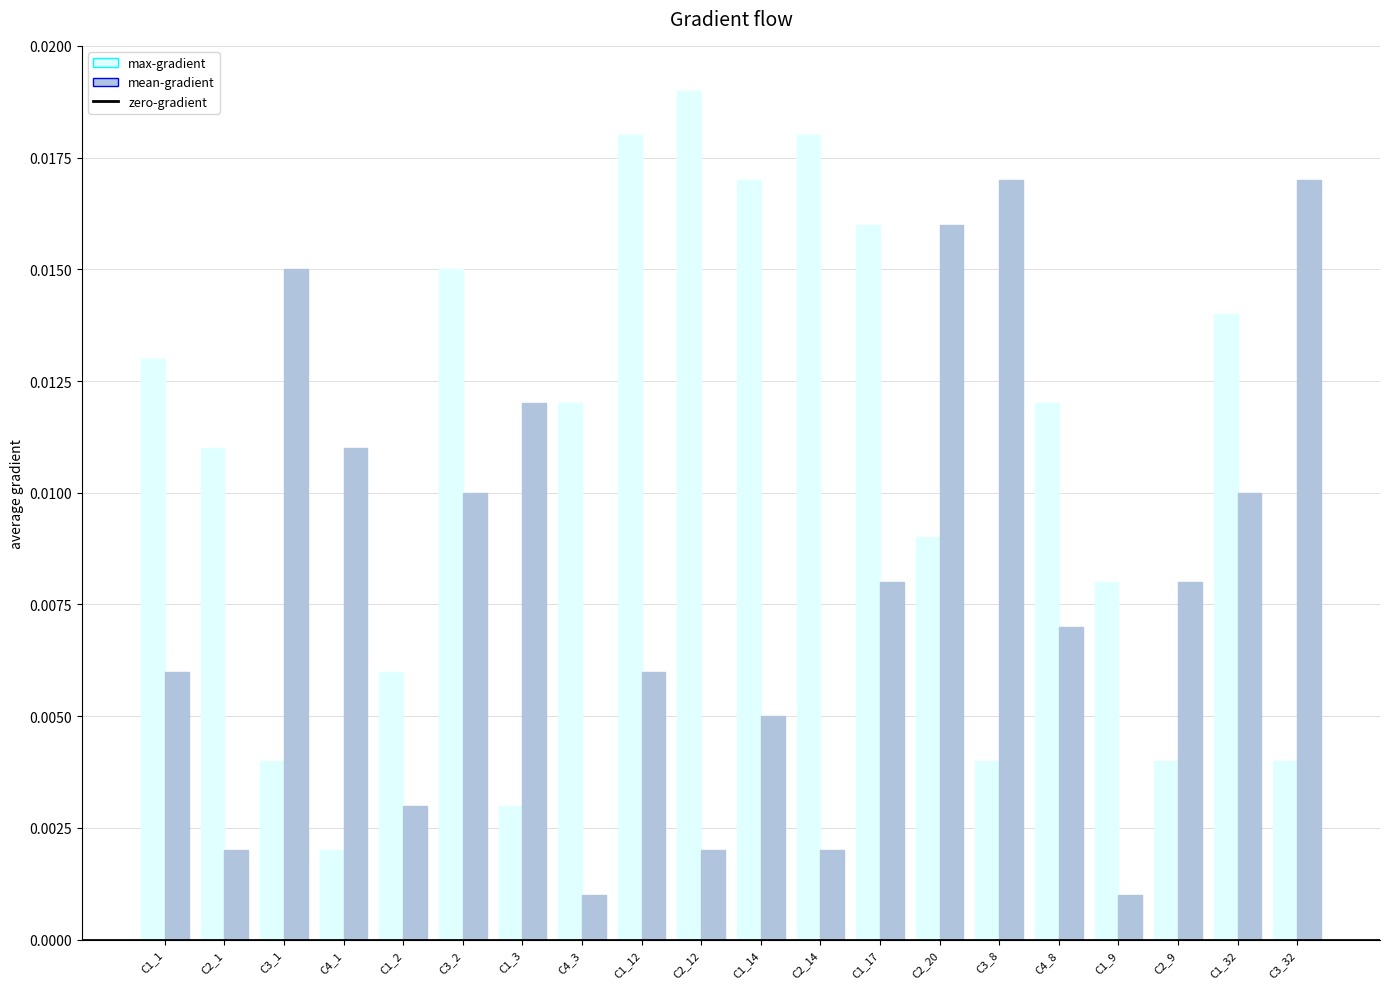

Which series has the largest total across all categories?

max-gradient